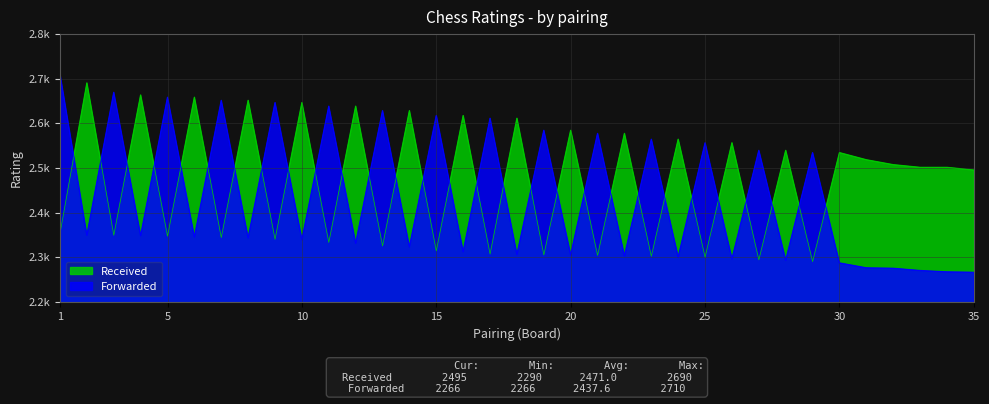

How many lines are shown in the chart?

2